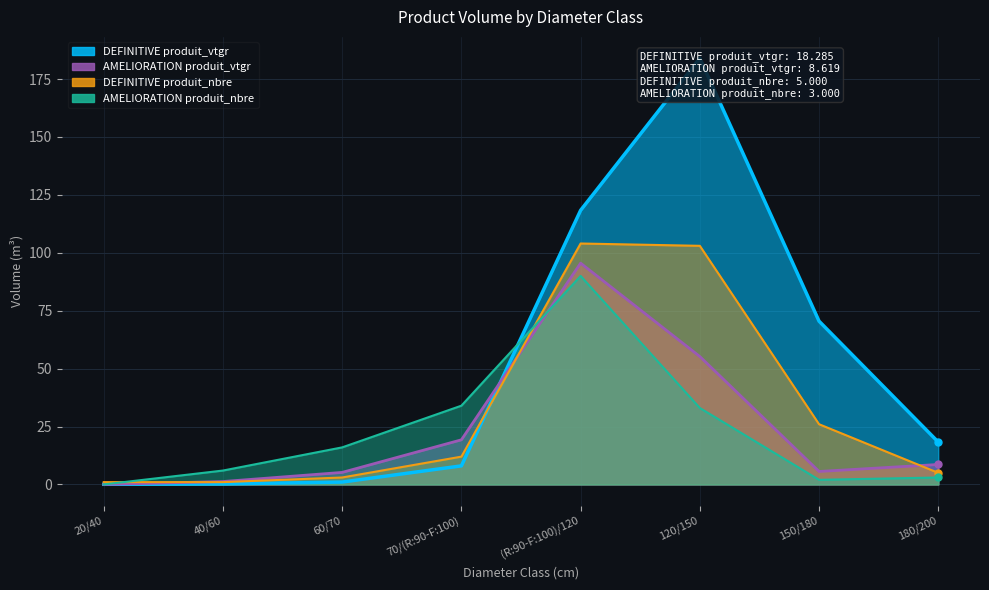

At how many categories does at least one series exceed 180?

1